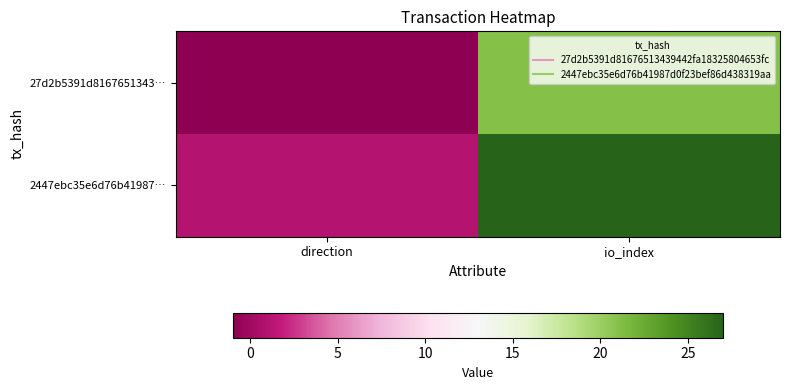

Which series has the widest spread of values?

2447ebc35e6d76b41987…